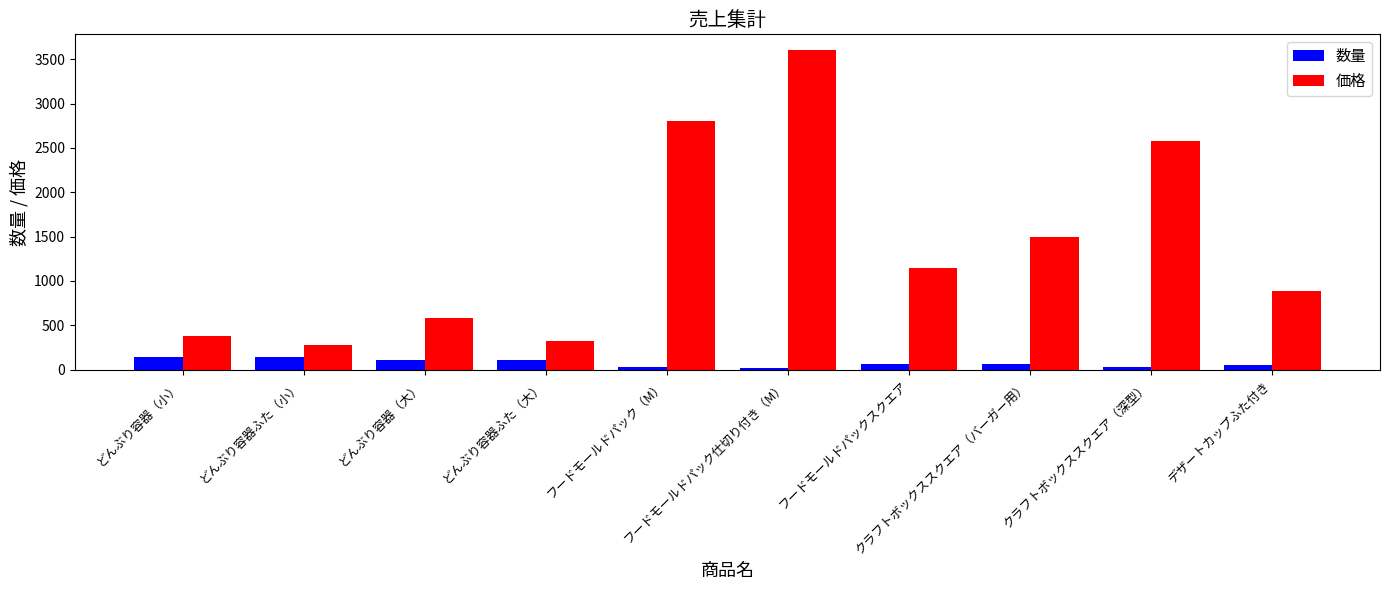

At which label is 価格 closest to 1940?

クラフトボックススクエア（バーガー用）